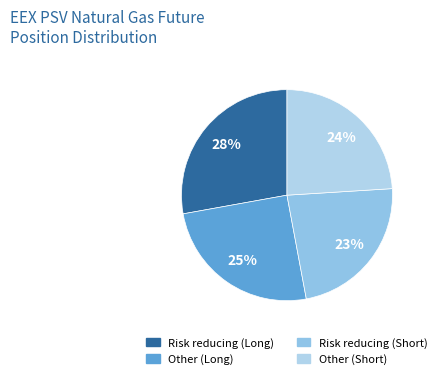

True or false: Other (Long) accounts for 25% of the total.

True